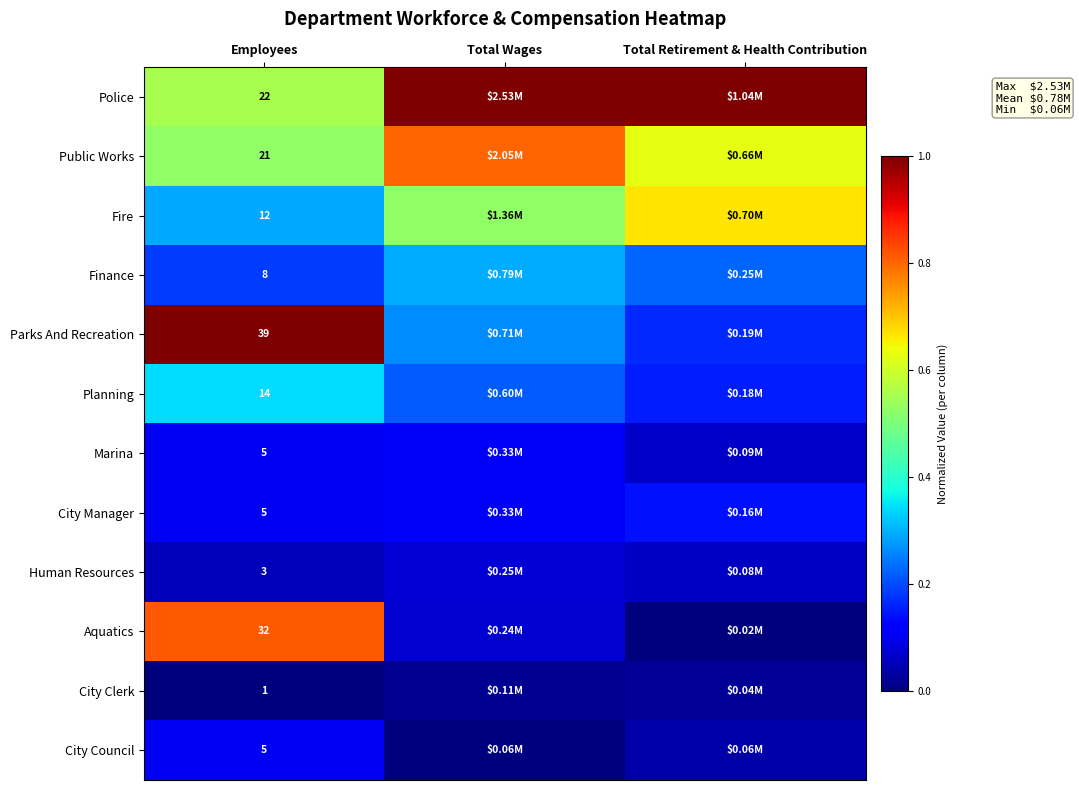

Is it true that City Council equals -0.1 at Total Wages?

False